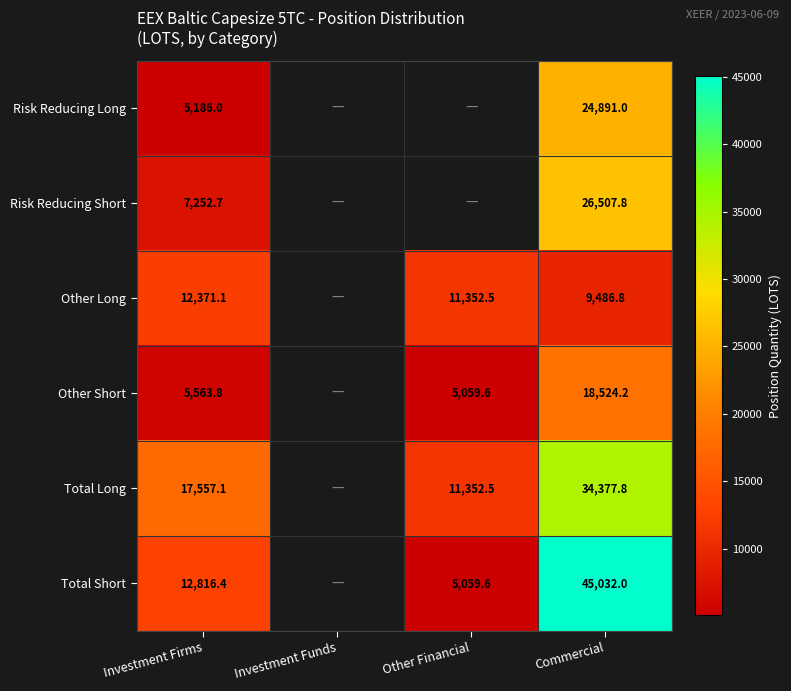

Is it true that Other Short equals 3813.0 at Commercial?

False